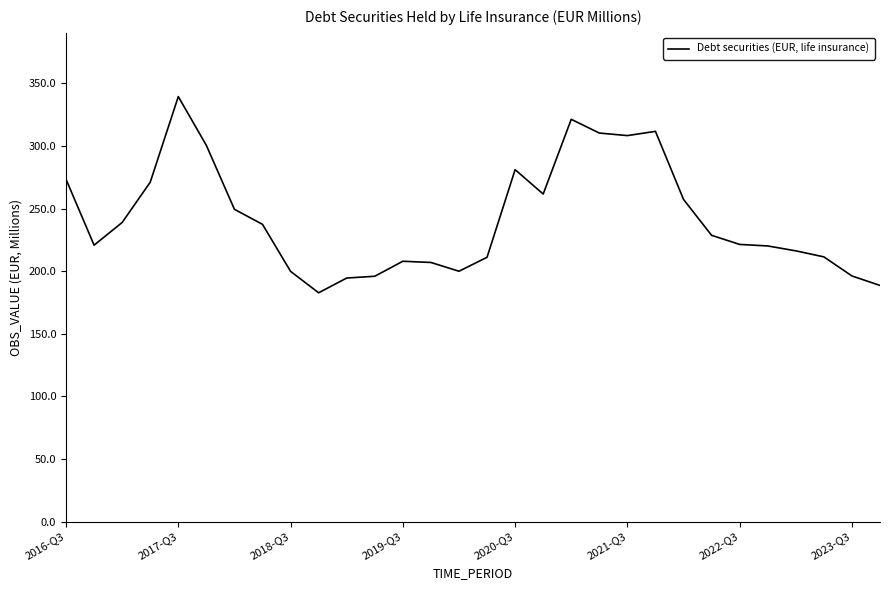

What is the difference between the maximum and minimum values?

156.7